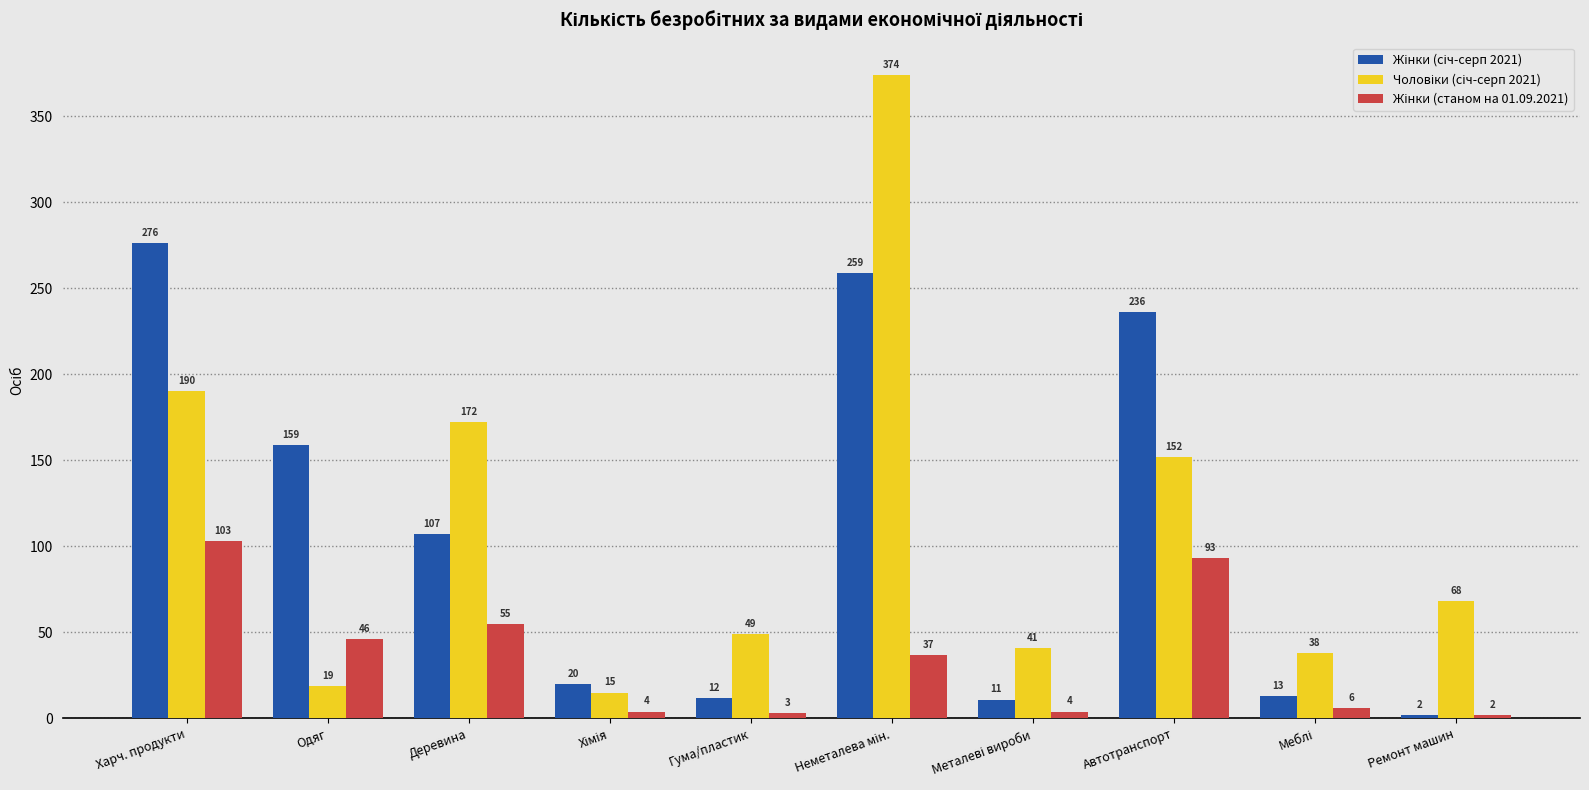

How many categories are shown in the chart?

10